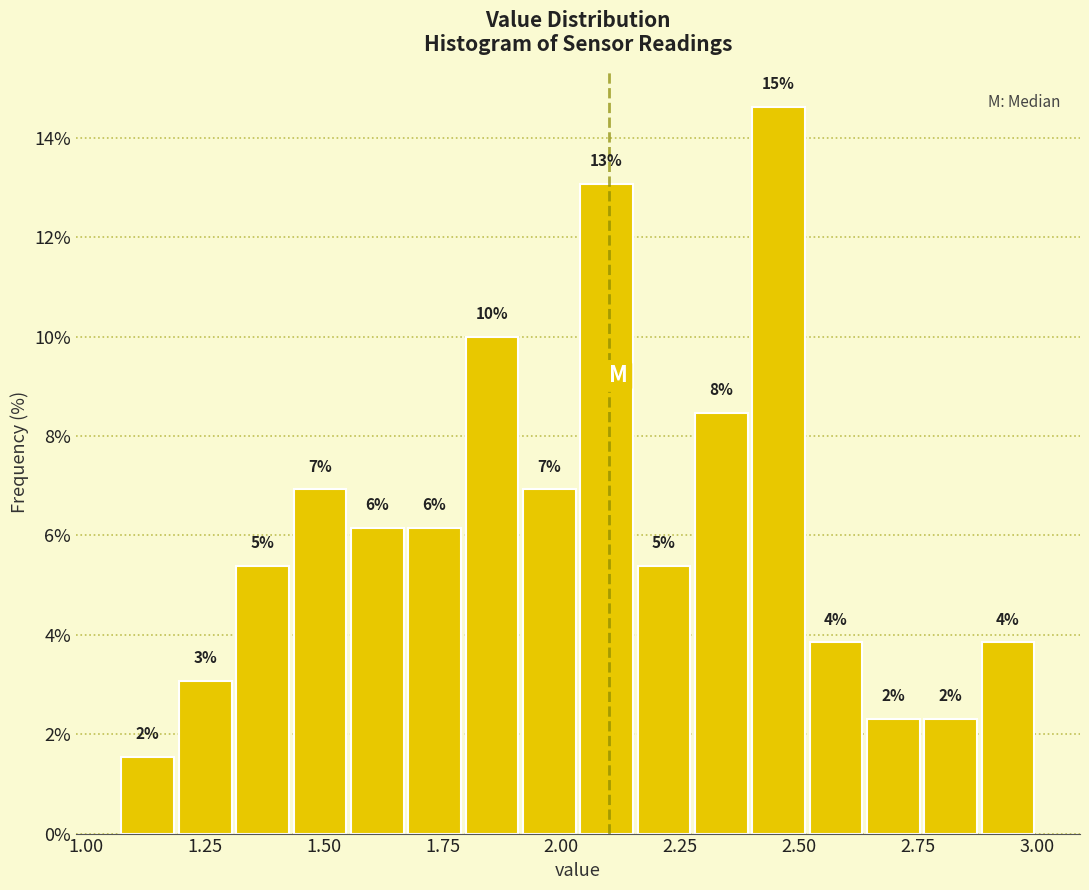

Around what value on the x-axis is the tallest bar? Give the approximate position of its centre, as read against the axis.

2.45